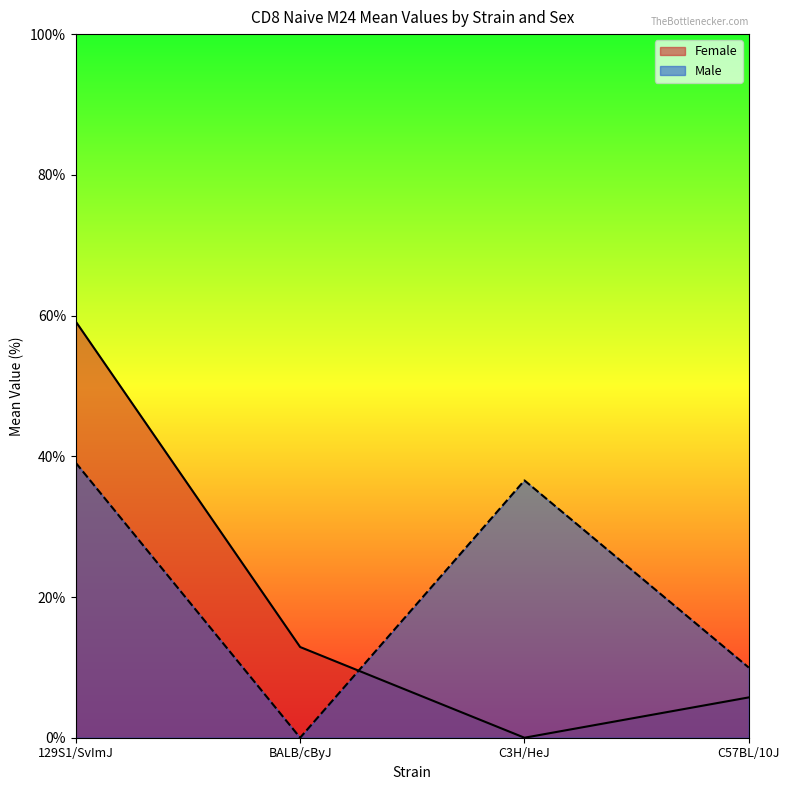

At which label is Female closest to 29?

BALB/cByJ